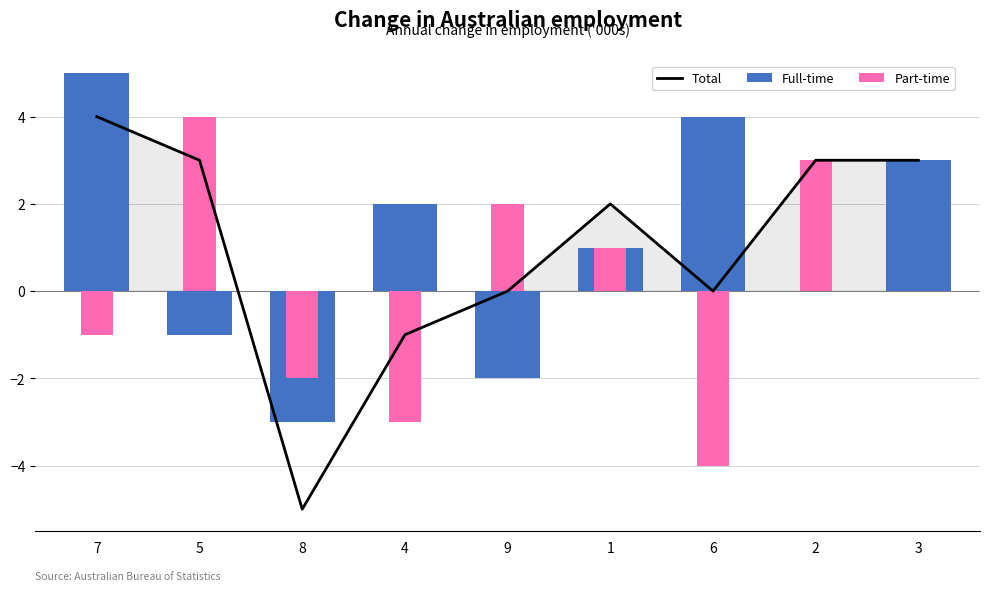

What is the difference between the highest and lowest values at 5?

4